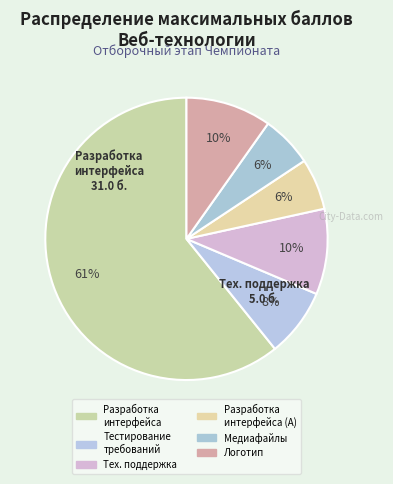

To the nearest percent, what is the difference between the largest and smallest slice percentages?

55%